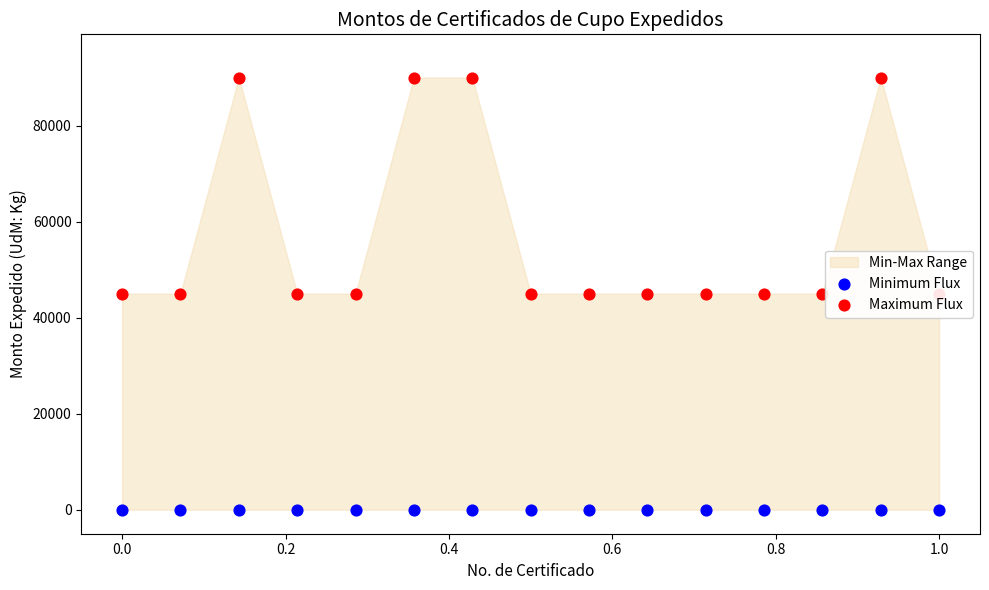

Which series contains the lowest Y value?

Minimum Flux